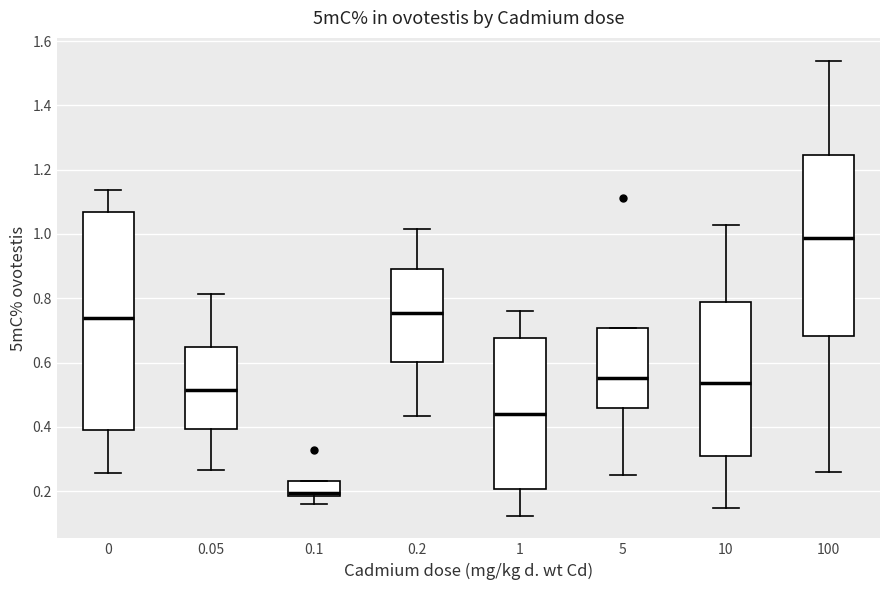

Reading left to right, transcribe this box plot: for each box, give where its median line is, the range the box spans, and where its two whiskers end, as read against the y-axis. The values are not printed on the chart, so give them approximately, as read against the axis.

0: median 0.74, box 0.38 to 1.06, whiskers 0.26 to 1.14
0.05: median 0.52, box 0.40 to 0.64, whiskers 0.26 to 0.82
0.1: median 0.20, box 0.18 to 0.24, whiskers 0.16 to 0.24
0.2: median 0.76, box 0.60 to 0.90, whiskers 0.44 to 1.02
1: median 0.44, box 0.20 to 0.68, whiskers 0.12 to 0.76
5: median 0.56, box 0.46 to 0.70, whiskers 0.24 to 0.70
10: median 0.54, box 0.30 to 0.78, whiskers 0.14 to 1.02
100: median 0.98, box 0.68 to 1.24, whiskers 0.26 to 1.54